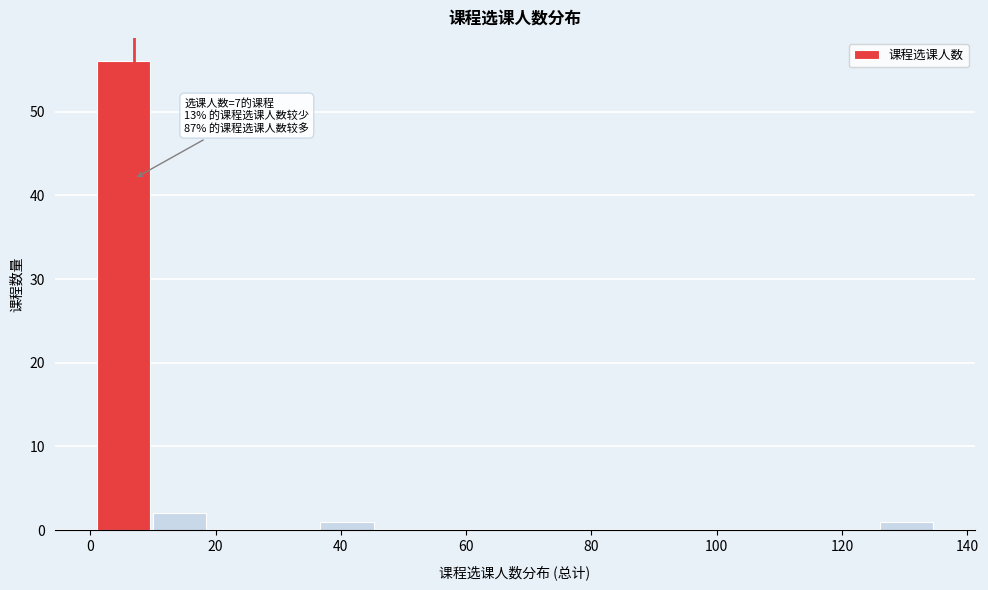

Over which range of the x-axis is the bar tallest?

2 to 10